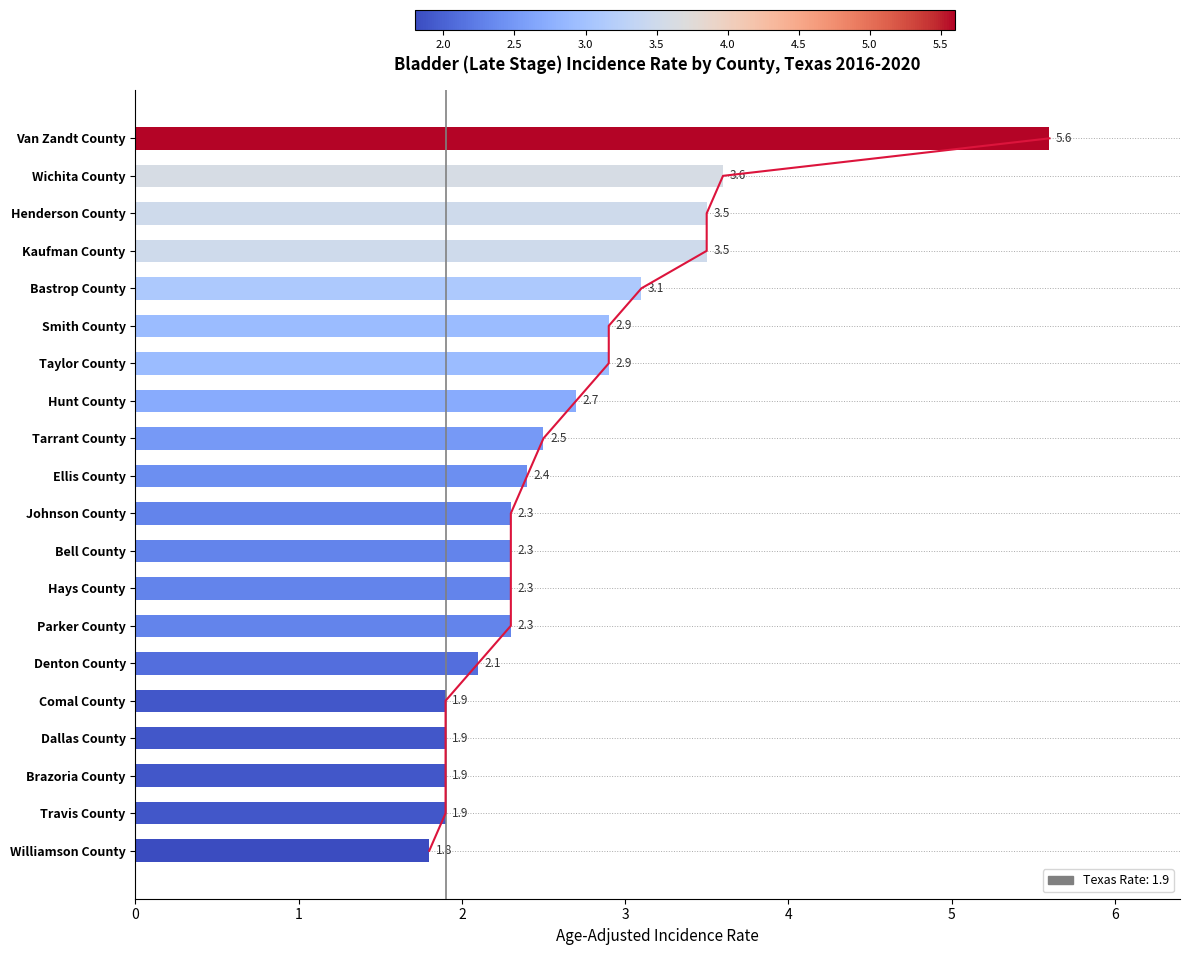

What is the ratio of the value at Van Zandt County to the value at Tarrant County?

2.2